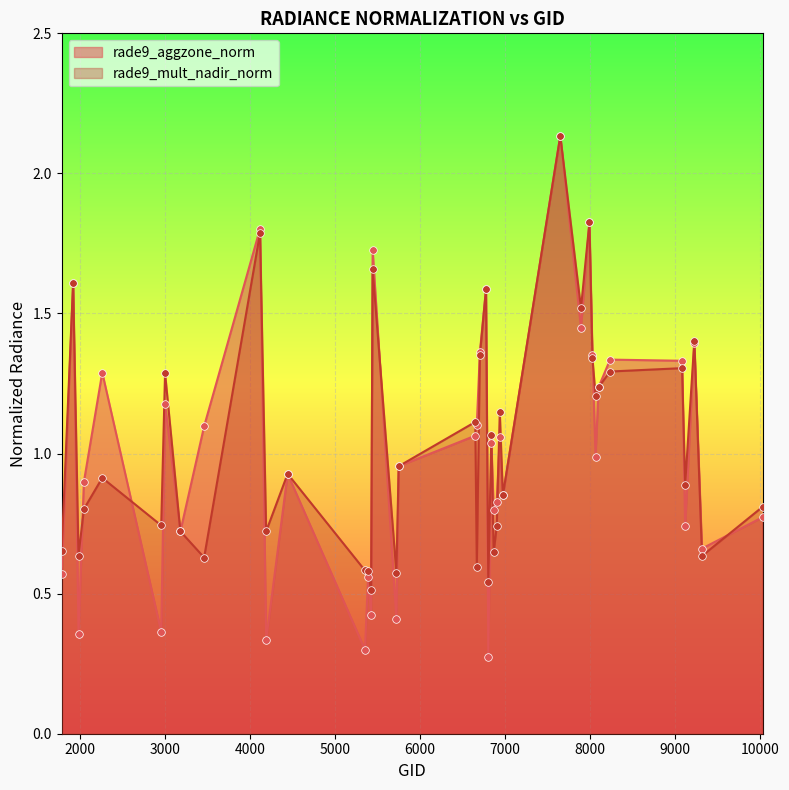

Which series has the largest Y range (max minus min)?

rade9_aggzone_norm